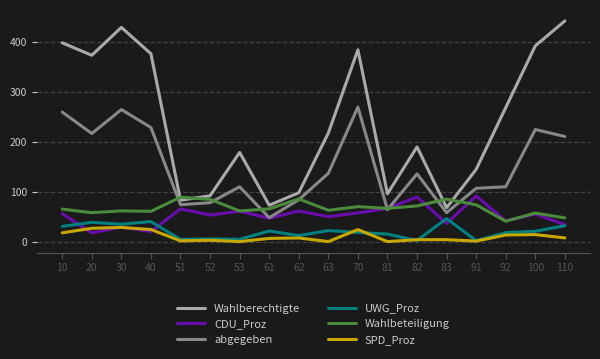

What is the maximum value shown in the chart?

443.0